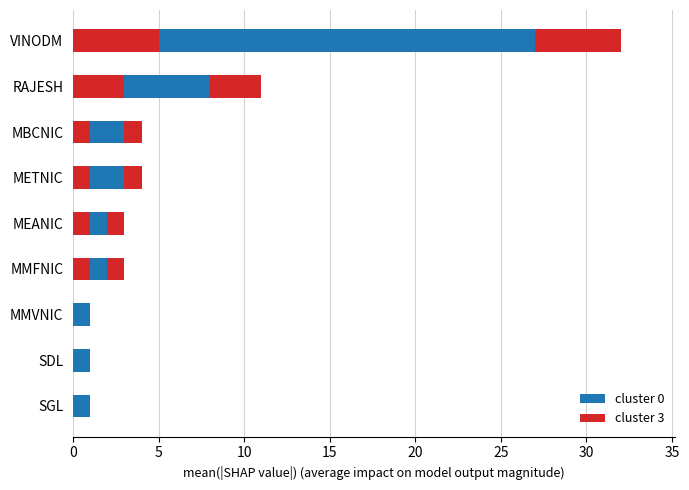

Between MEANIC and SDL, which is larger?

MEANIC